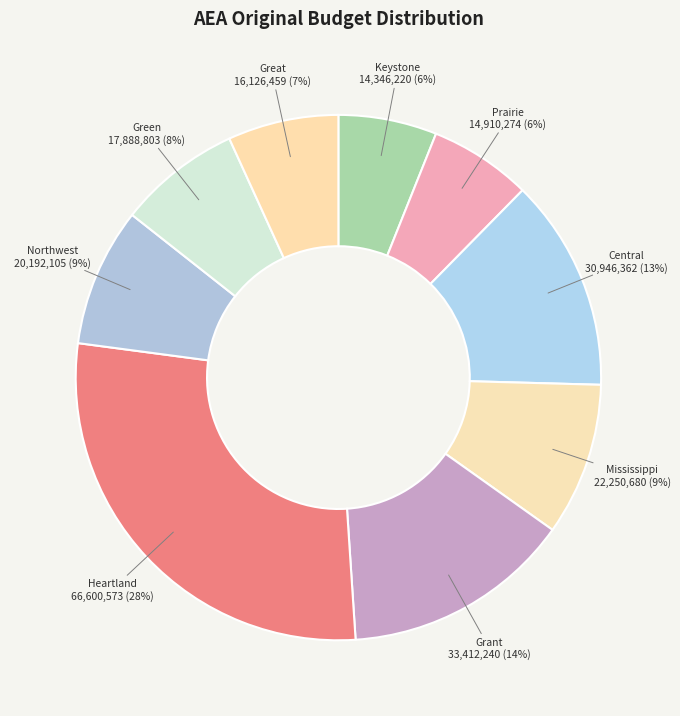

How many slices are in this pie chart?

9